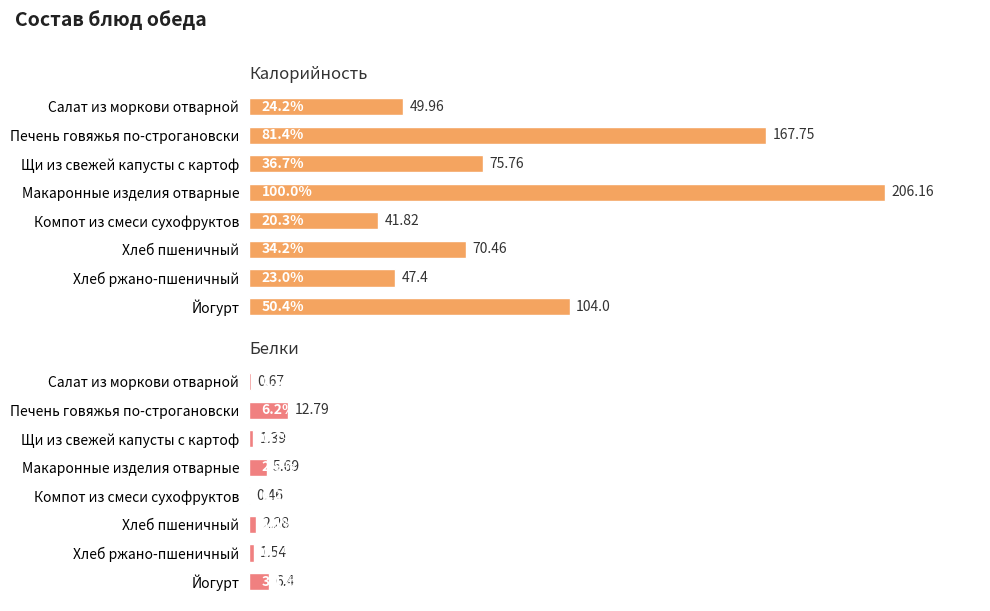

List the labels in order of Калорийность value, smallest first.

Компот из смеси сухофруктов, Хлеб ржано-пшеничный, Салат из моркови отварной, Хлеб пшеничный, Щи из свежей капусты с картоф, Йогурт, Печень говяжья по-строгановски, Макаронные изделия отварные